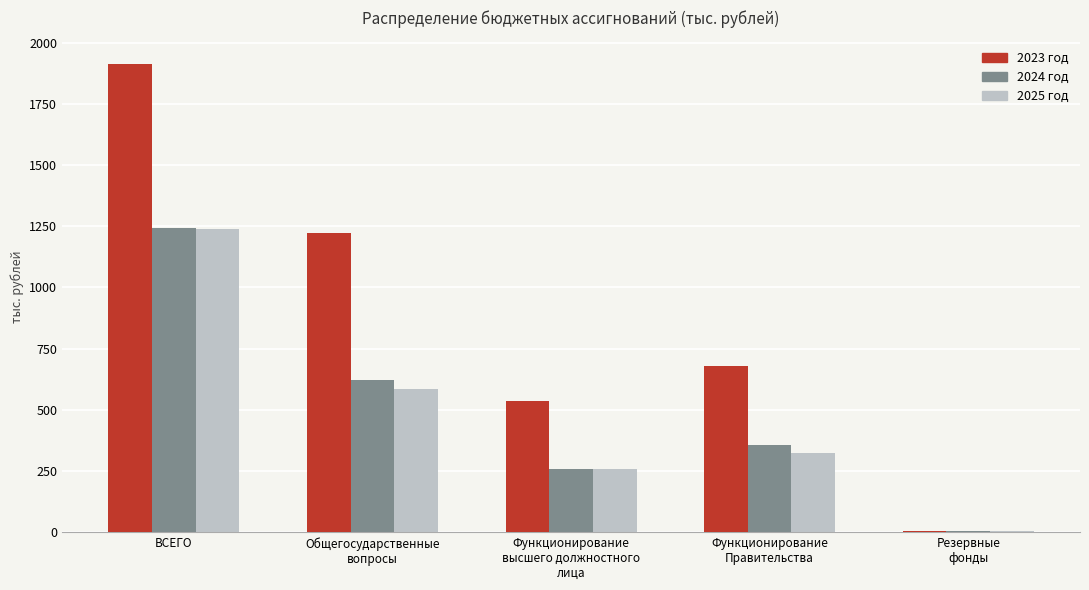

What is the maximum value shown in the chart?

1913.3